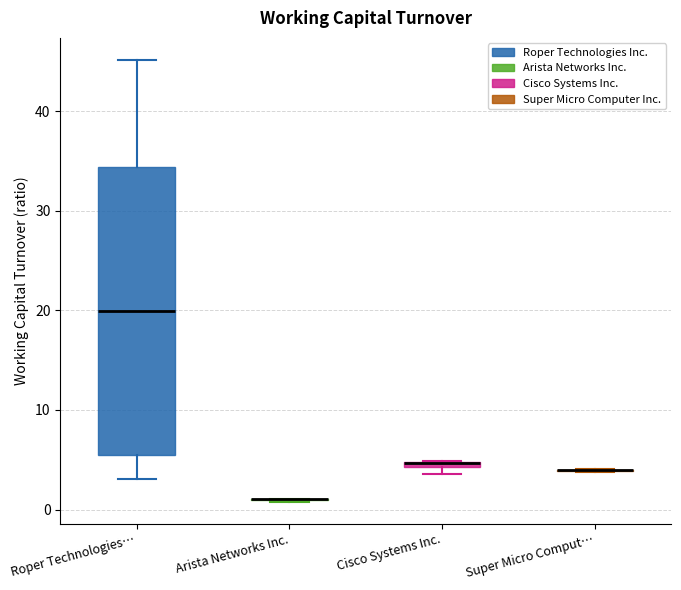

Comparing the boxes themselves (not the whiskers), which one is the tallest?

Roper Technologies…